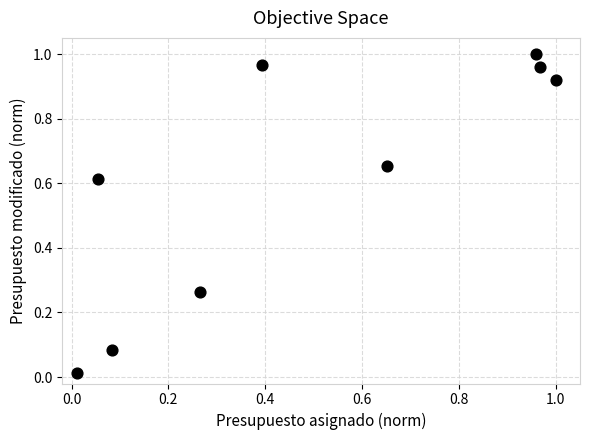

What is the average X value?

0.5